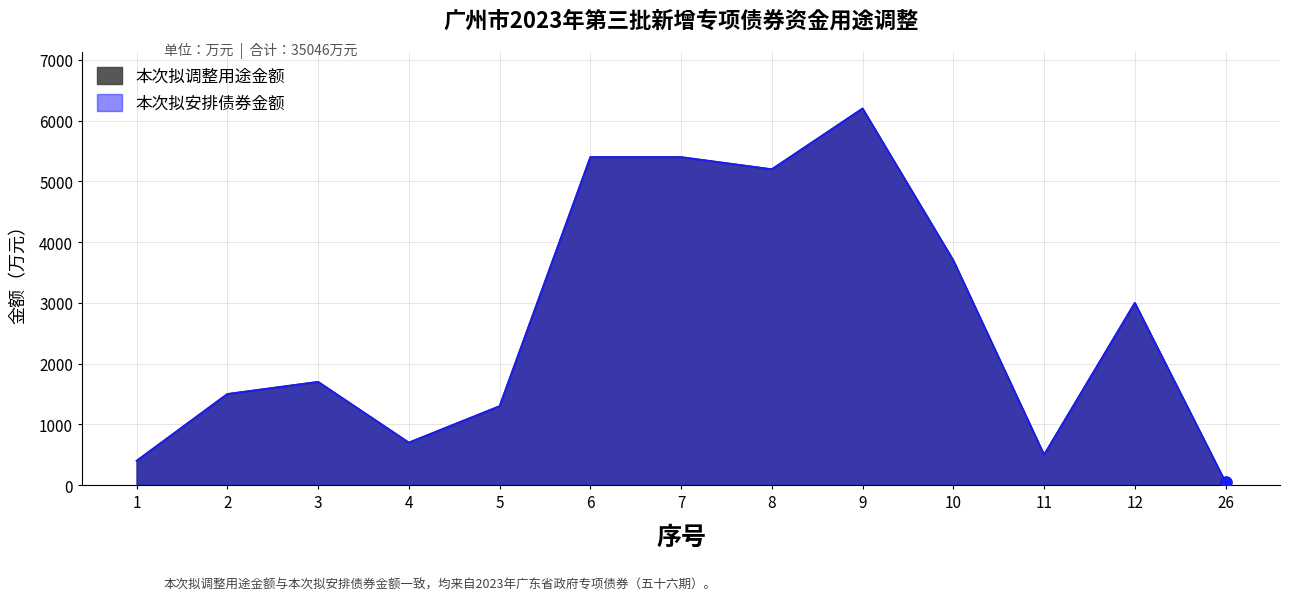

Which series has the largest Y range (max minus min)?

本次拟调整用途金额